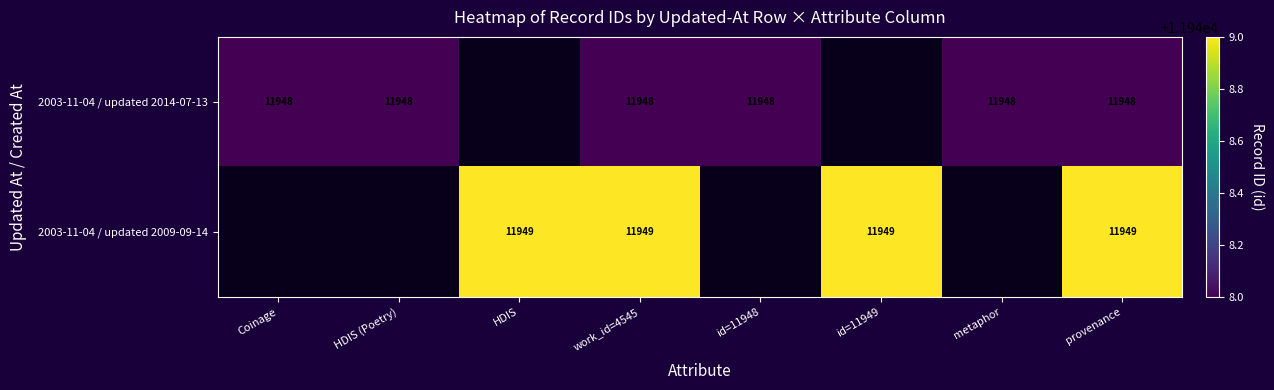

What is the spread (max minus min) of values at work_id=4545?

1